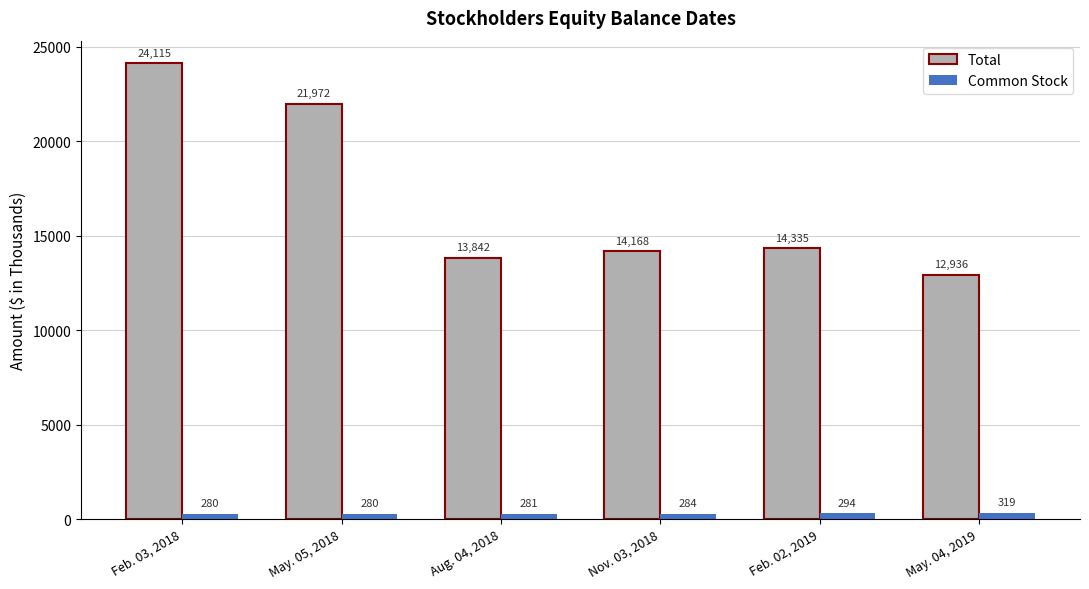

What is the difference between the second highest and minimum values in the Common Stock series?

14